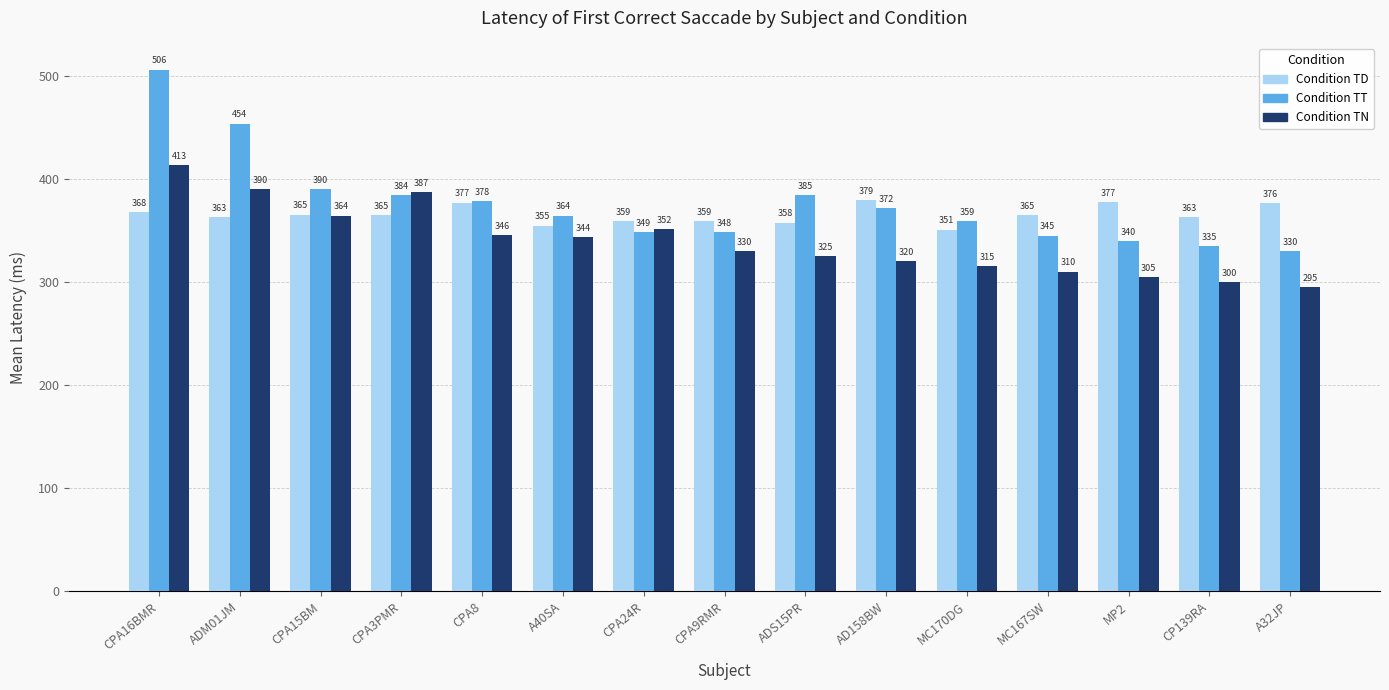

What is the spread (max minus min) of values at CPA3PMR?

22.4